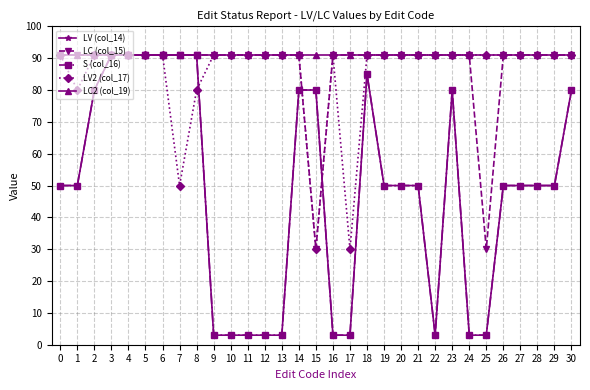

What is the maximum value for S (col_16)?

91